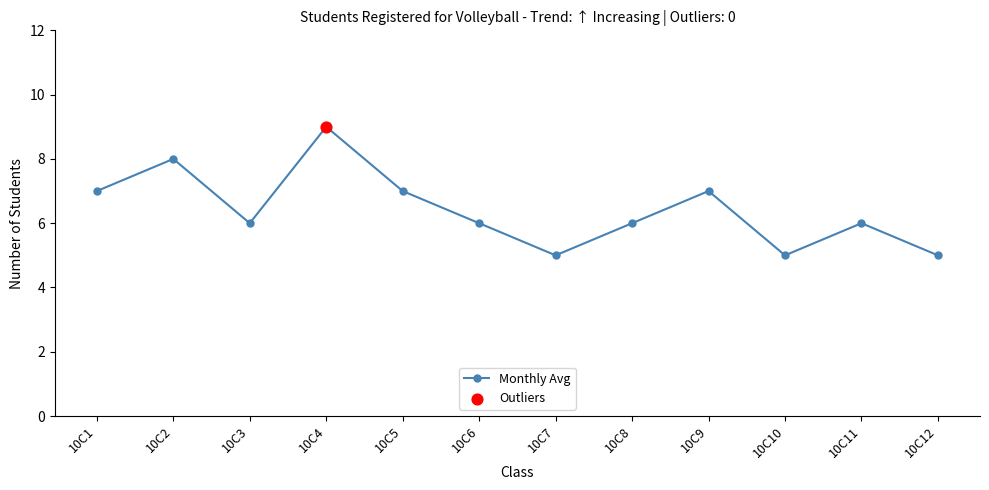

What is the change in value from 10C4 to 10C10?

-4